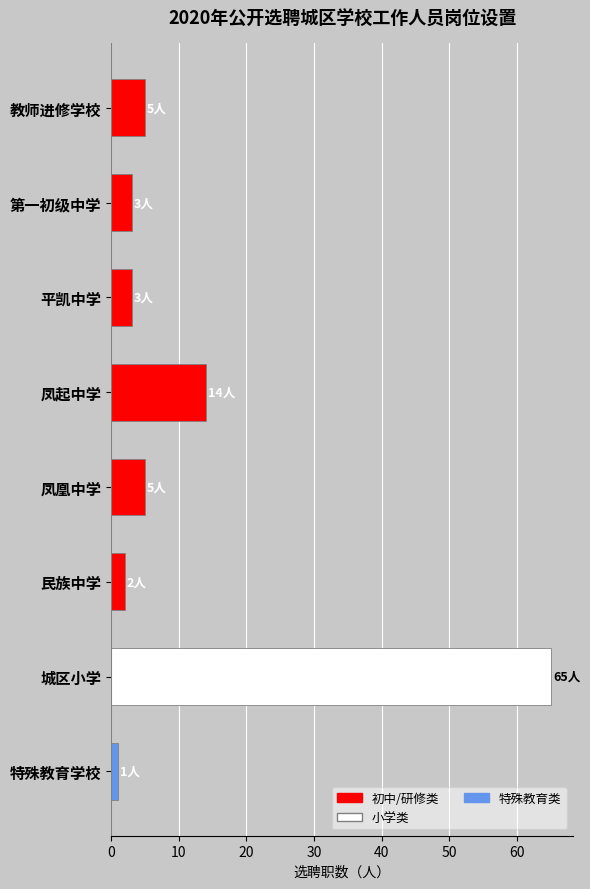

How many data points does each series have?

8